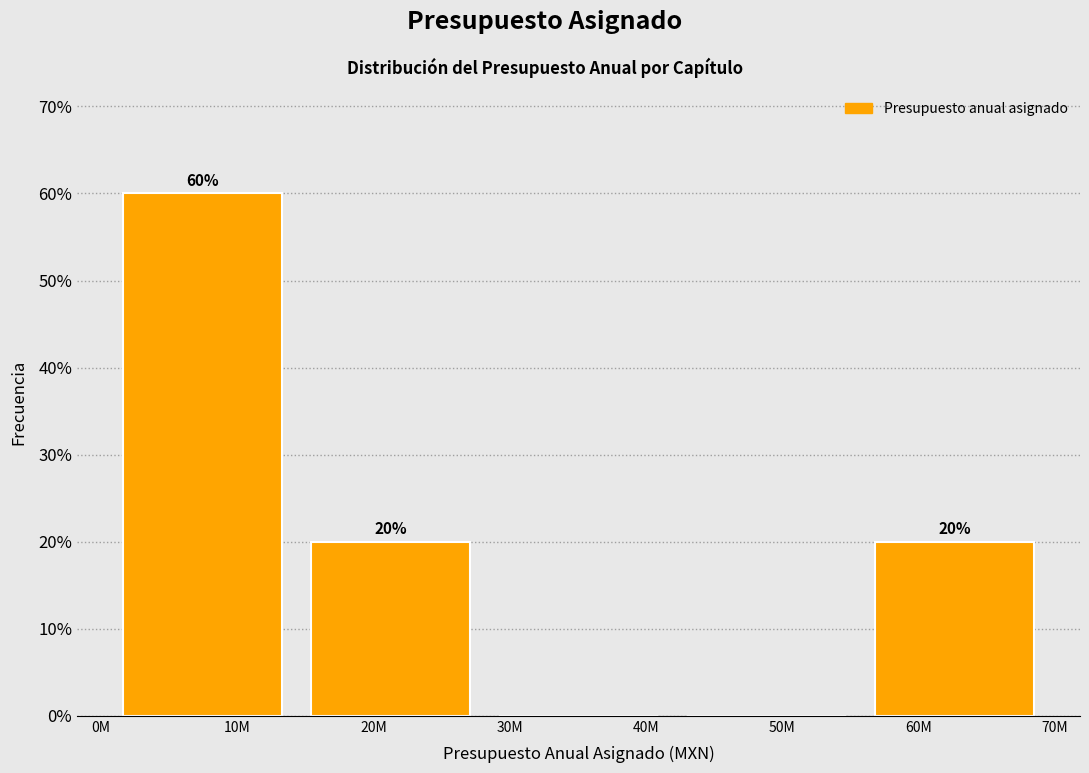

Reading right to left, extract all data points from this chart.

60M=20	50M=0	40M=0	20M=20	10M=60